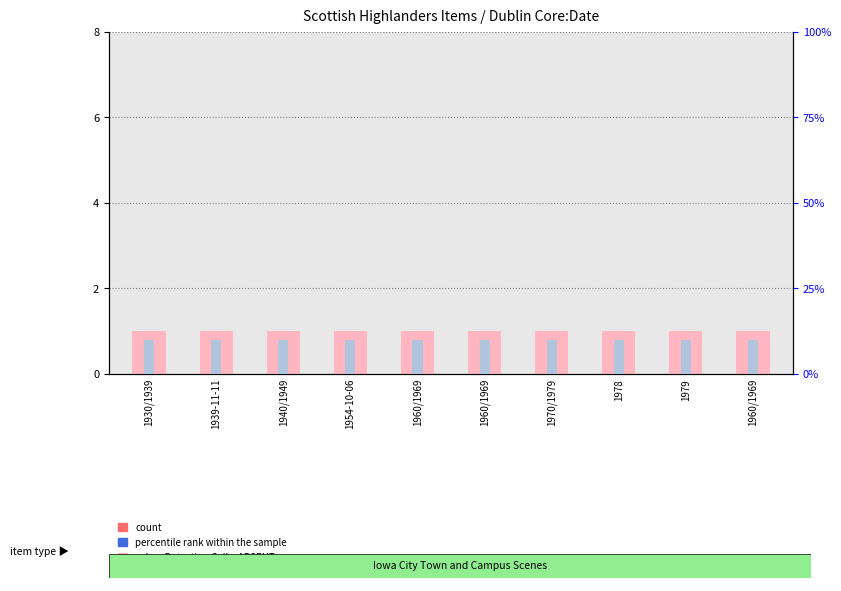

How many distinct data groups are displayed?

2